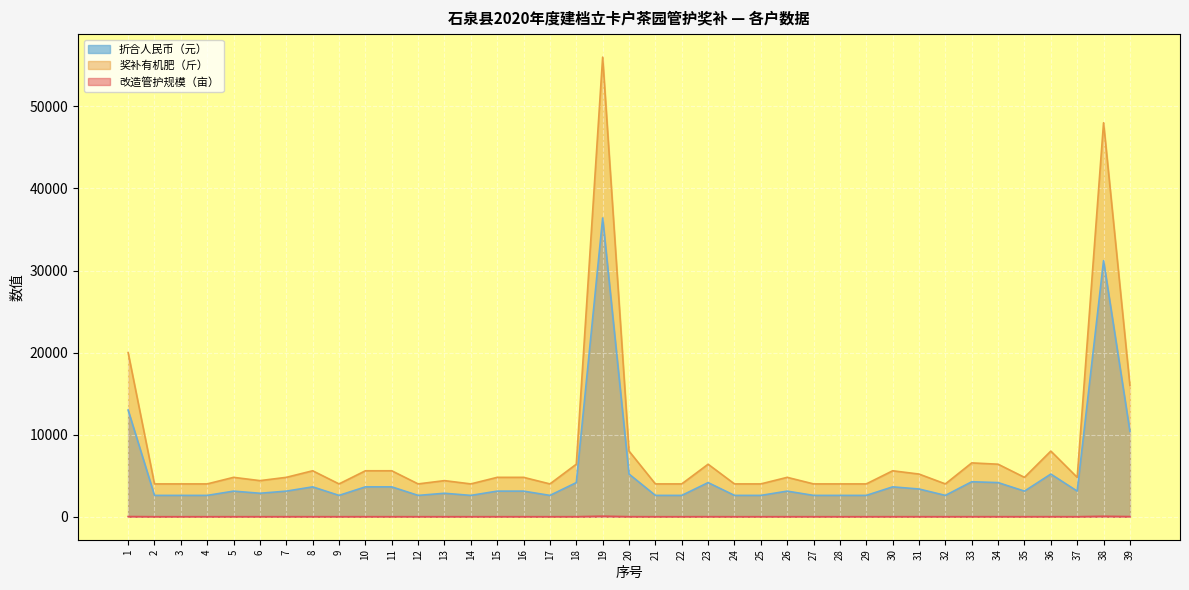

In 改造管护规模（亩）, how many points are higher than both neighbors (excluding endpoints)?

10